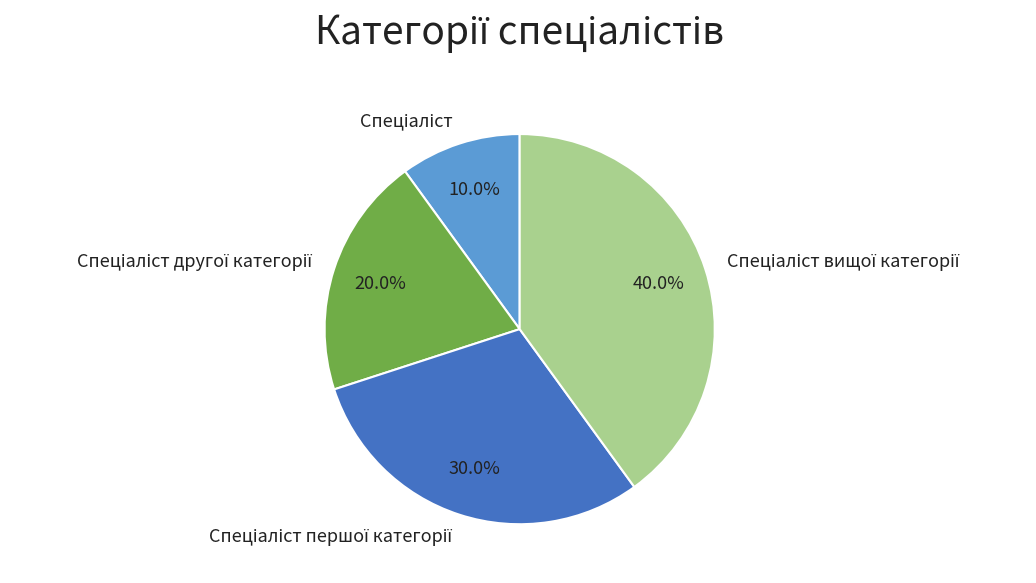

Is there any slice that represents more than half of the pie?

No